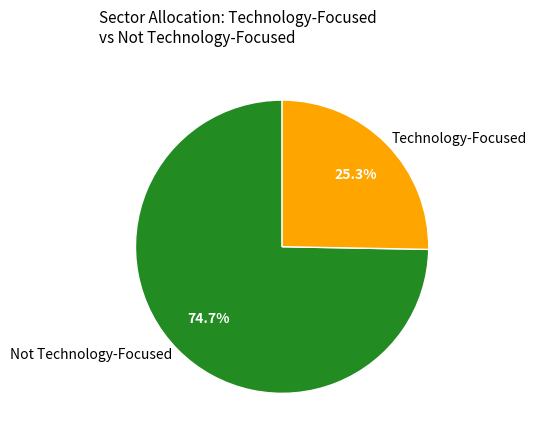

Rank the categories by value from highest to lowest.

Not Technology-Focused, Technology-Focused